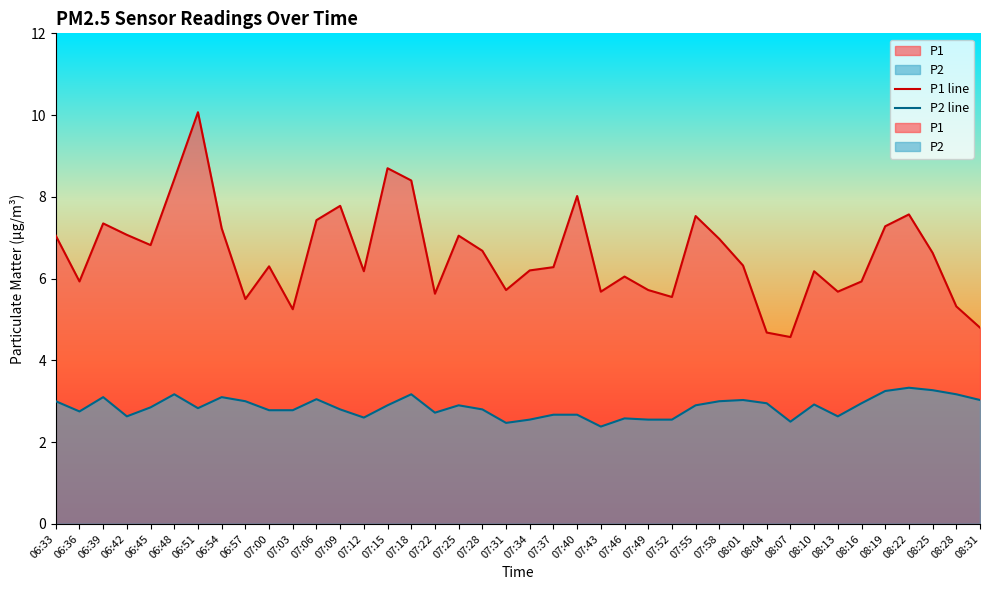

Reading left to right, transcribe all the data shown in this chart.

P1 line: 7.0	5.9	7.3	7.1	6.8	8.4	10.1	7.2	5.5	6.3	5.2	7.4	7.8	6.2	8.7	8.4	5.6	7.0	6.7	5.7	6.2	6.3	8.0	5.7	6.0	5.7	5.5	7.5	7.0	6.3	4.7	4.6	6.2	5.7	5.9	7.3	7.6	6.6	5.3	4.8
P2 line: 3.0	2.8	3.1	2.6	2.9	3.2	2.8	3.1	3.0	2.8	2.8	3.0	2.8	2.6	2.9	3.2	2.7	2.9	2.8	2.5	2.5	2.7	2.7	2.4	2.6	2.5	2.5	2.9	3.0	3.0	3.0	2.5	2.9	2.6	3.0	3.2	3.3	3.3	3.2	3.0